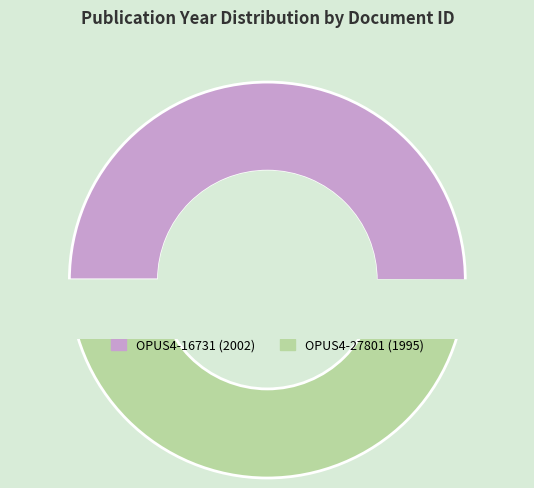

How many slices are in this pie chart?

2